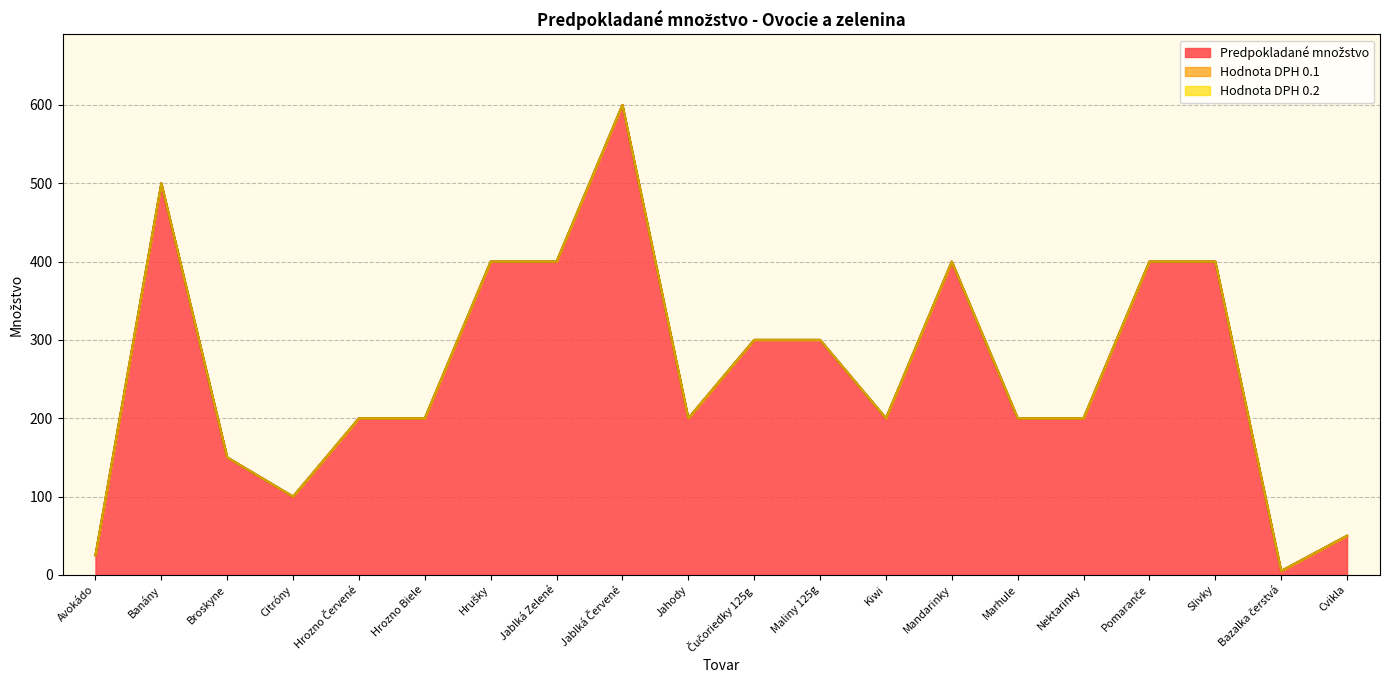

Between Kiwi and Čučoriedky 125g, which is larger?

Čučoriedky 125g